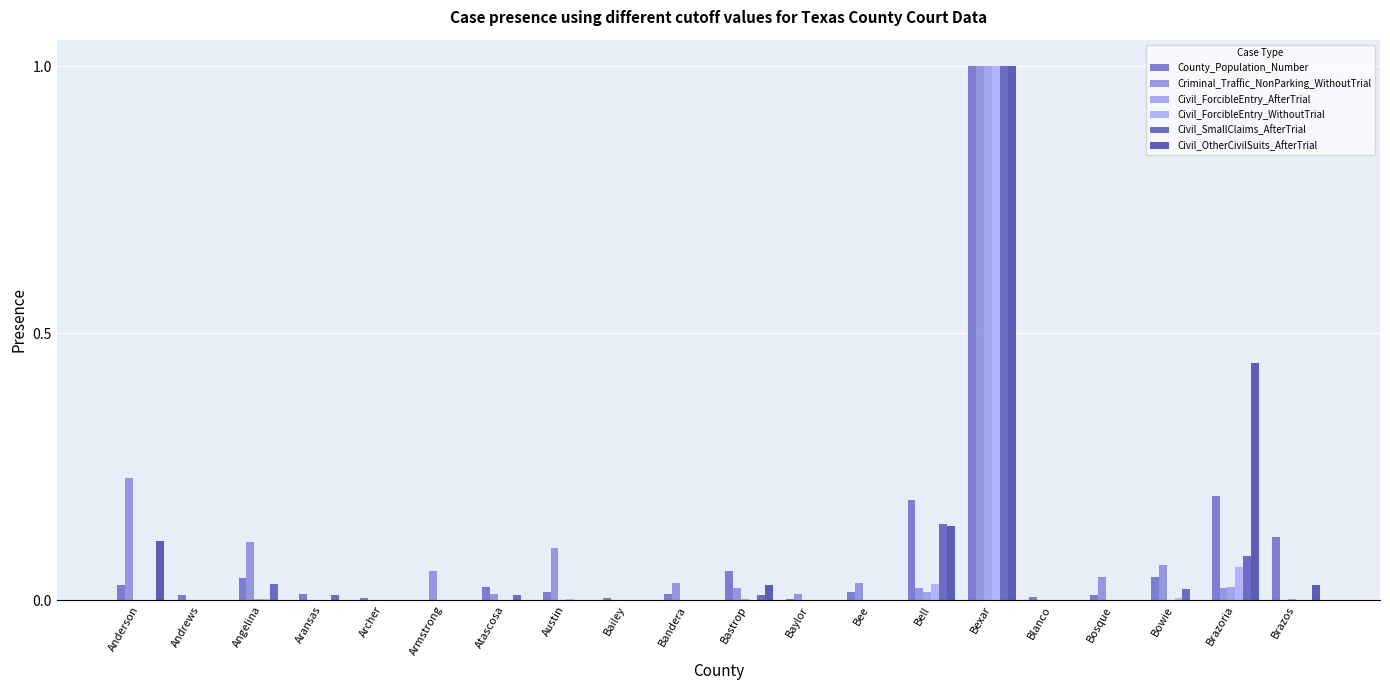

Between Bell and Bexar, which series saw the biggest shift?

Civil_ForcibleEntry_AfterTrial